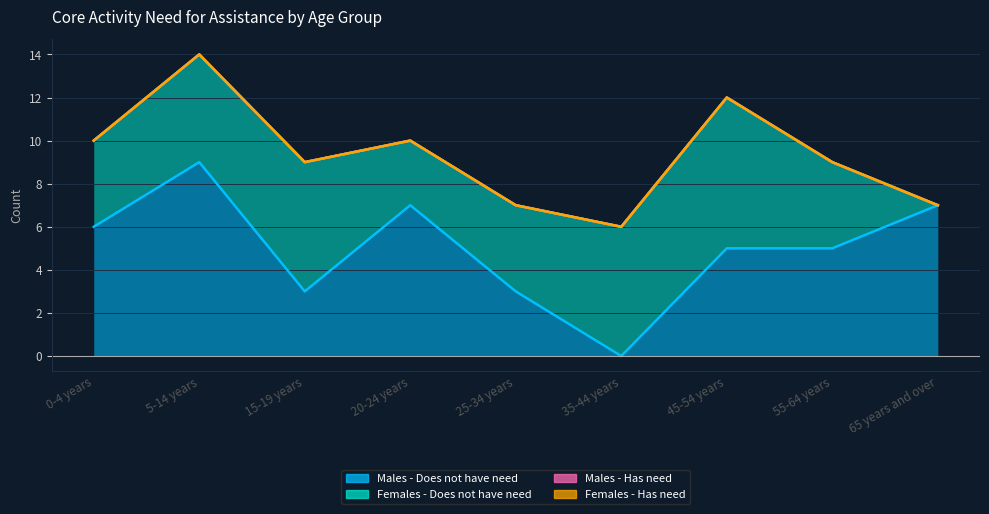

Is it true that Males - Does not have need equals 7 at 45-54 years?

False